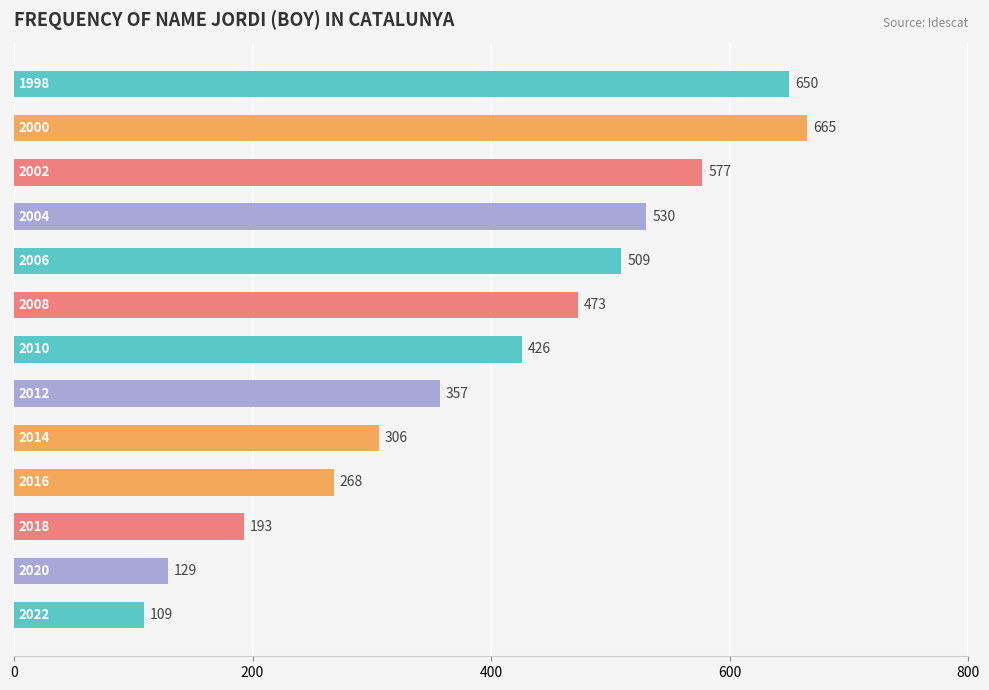

What is the minimum value shown in the chart?

109